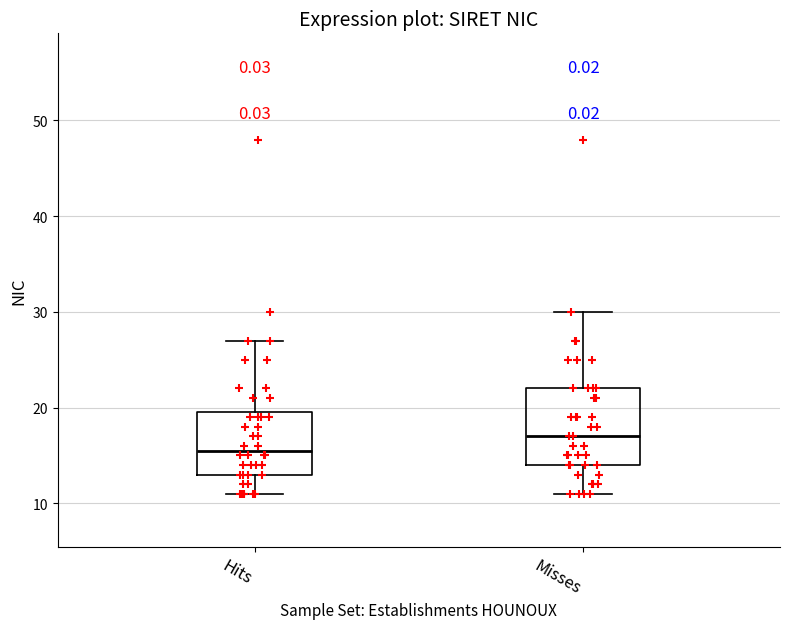

Where does the lower whisker of the box for Hits end on the y-axis? The values are not printed on the chart, so give them approximately, as read against the axis.

11